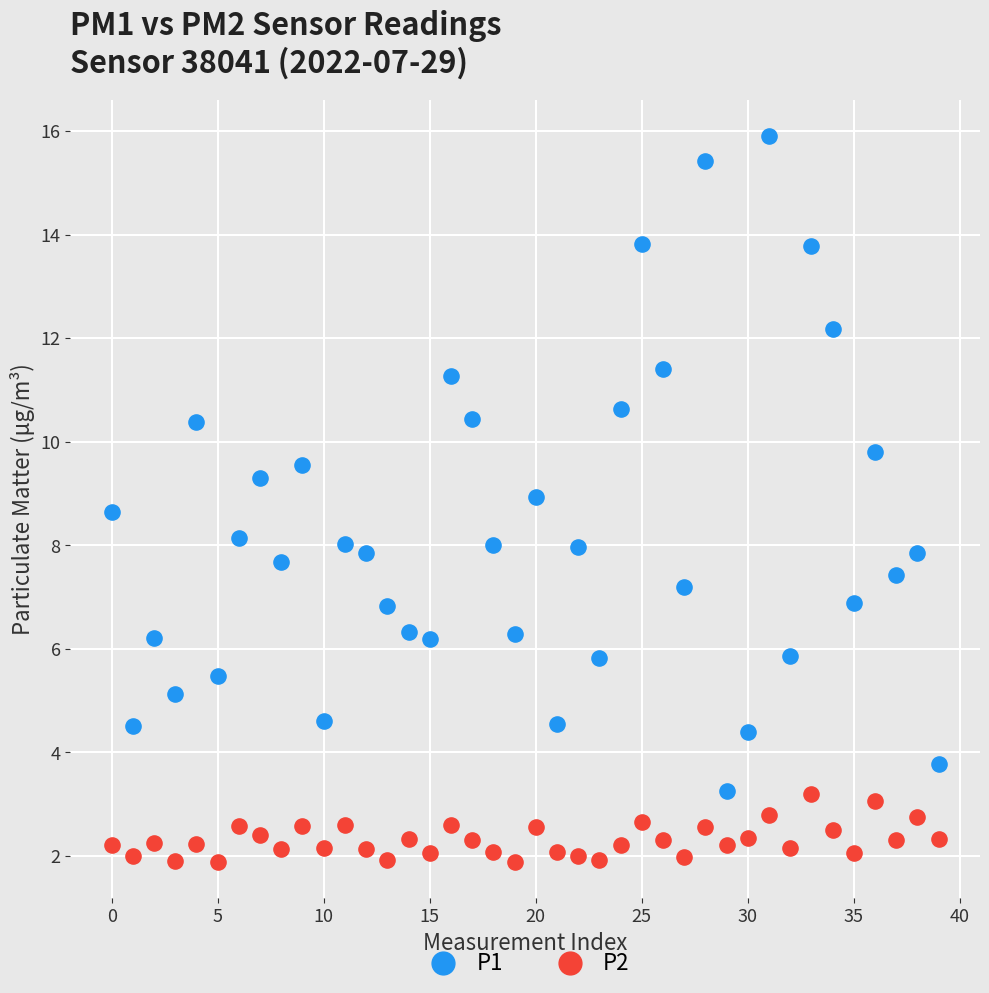

Which series contains the lowest Y value?

P2